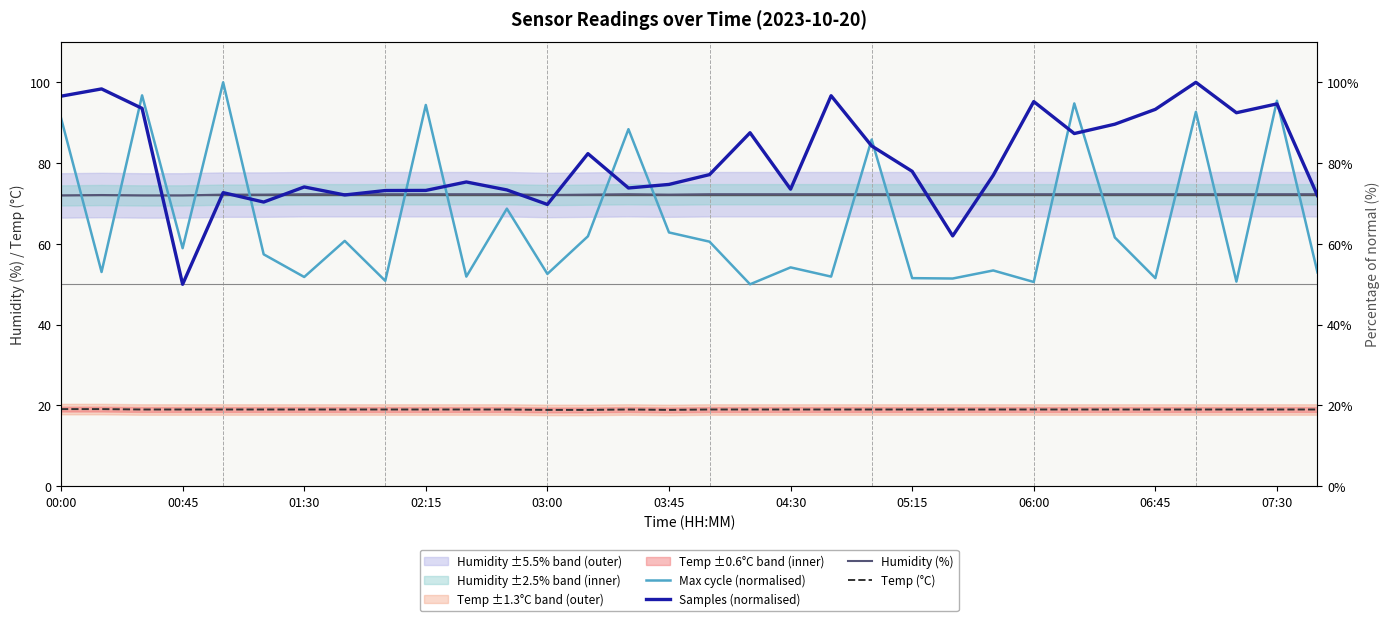

How many data points in Max cycle (normalised) are less than 58?

16